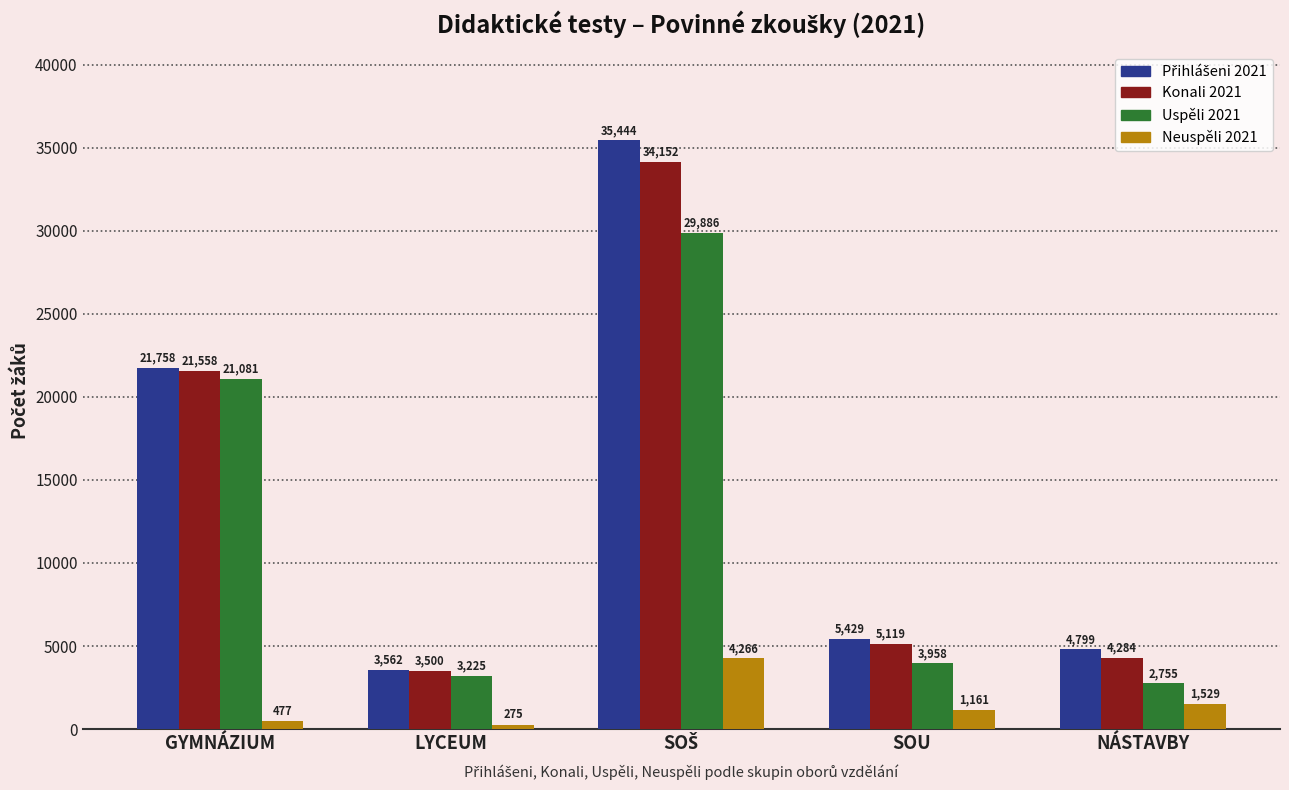

At how many categories does at least one series exceed 5409?

3